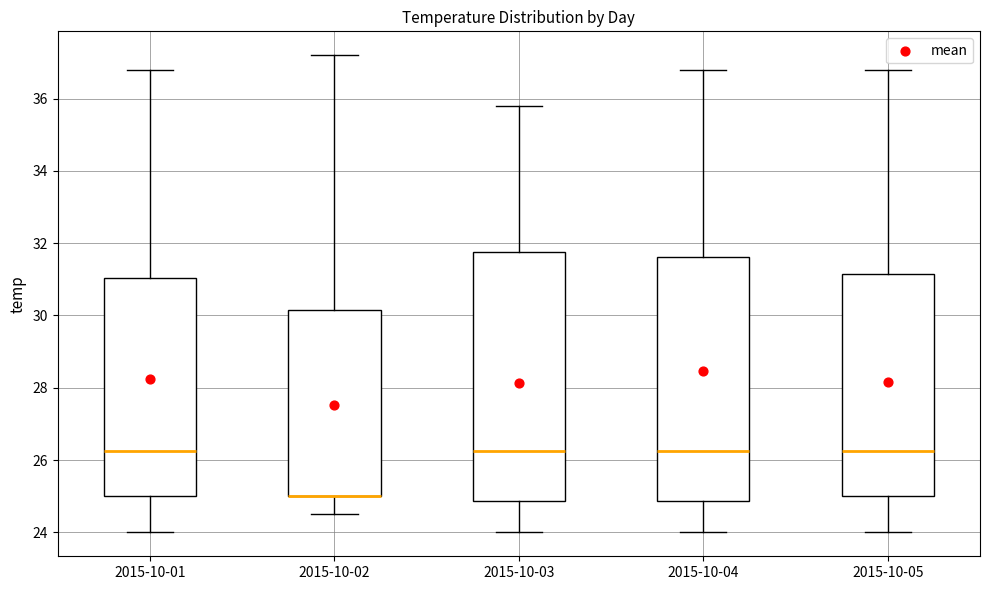

Where is the lower edge of the box for 2015-10-04 on the y-axis? The values are not printed on the chart, so give them approximately, as read against the axis.

24.8